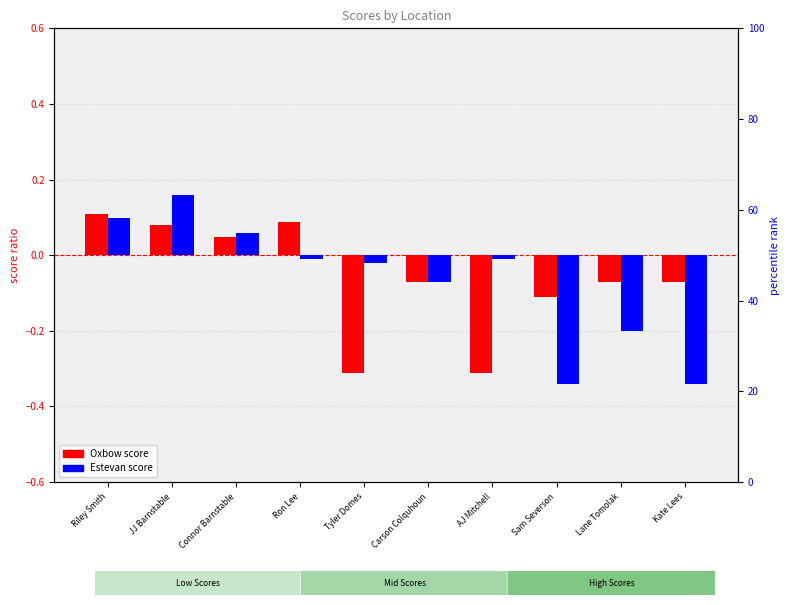

Rank the series by their average value, from lowest to highest.

Estevan, Oxbow